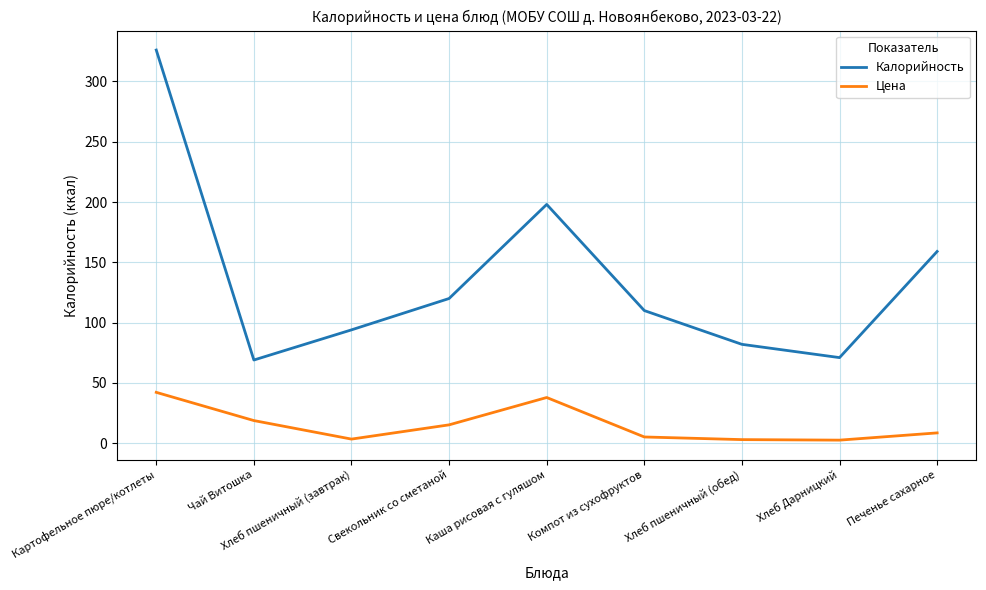

What is the sum of the Цена values at Печенье сахарное and Хлеб пшеничный (обед)?

11.6